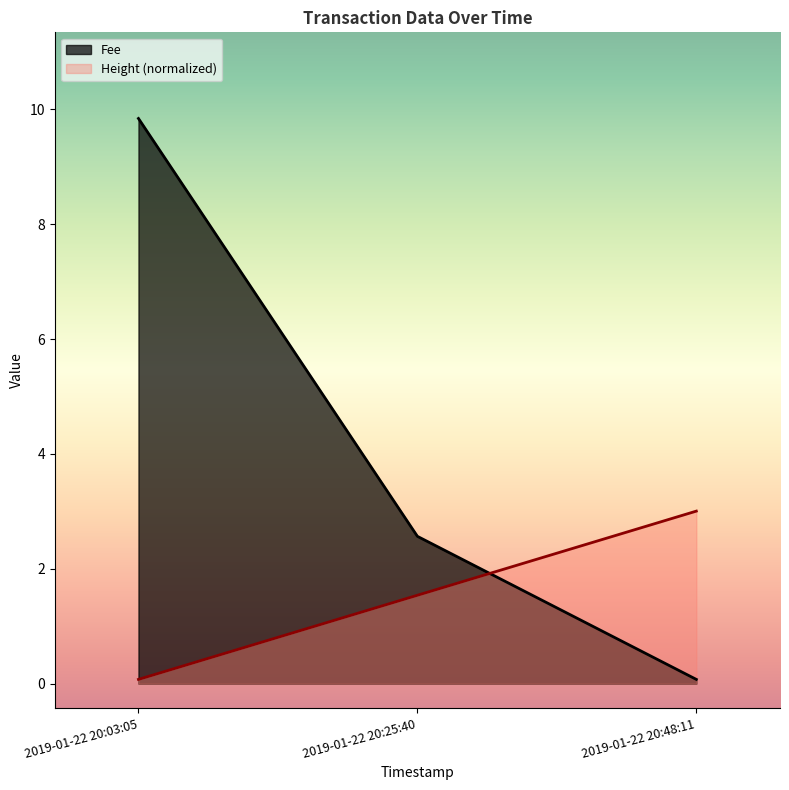

What is the difference between the highest and lowest values at 2019-01-22 20:25:40?

1.0